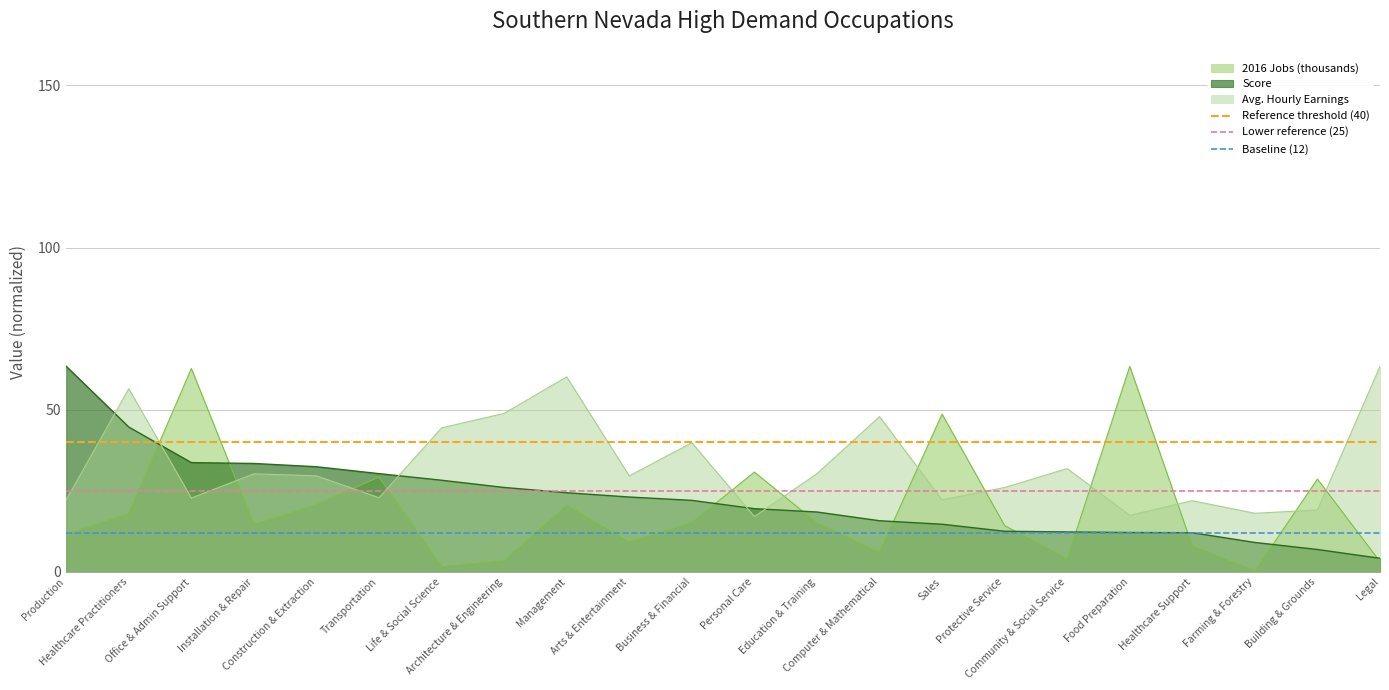

What is the minimum value for Score?

4.2